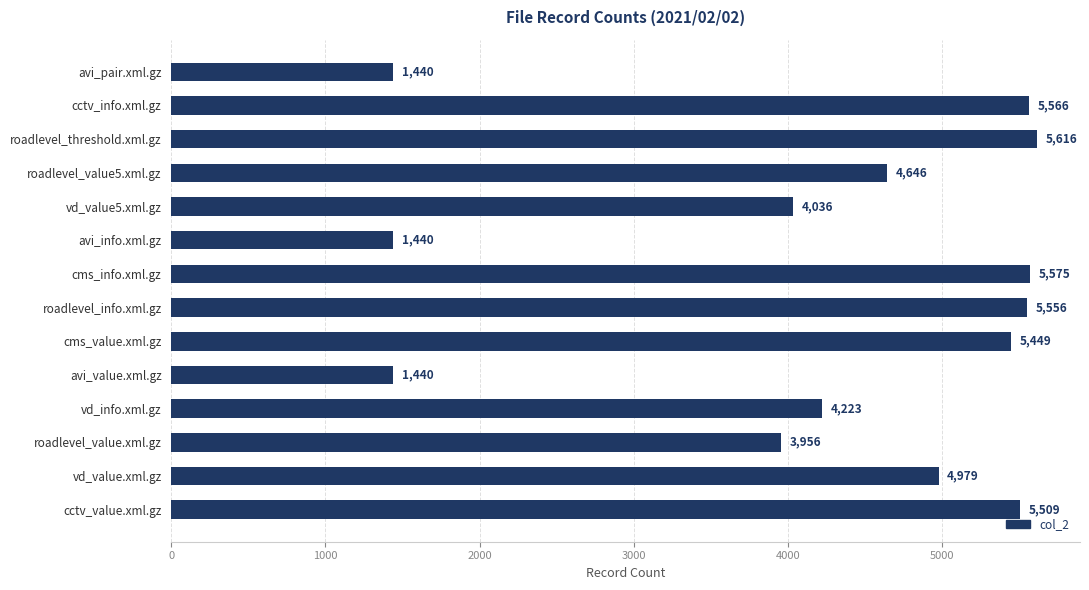

Read the value at avi_info.xml.gz.

1440